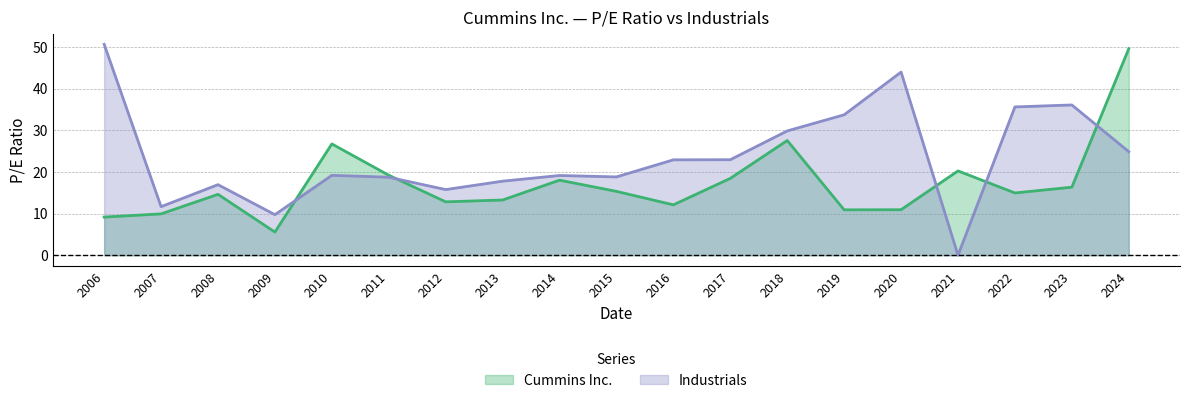

What is the difference between the highest and lowest values at 2015?

3.5